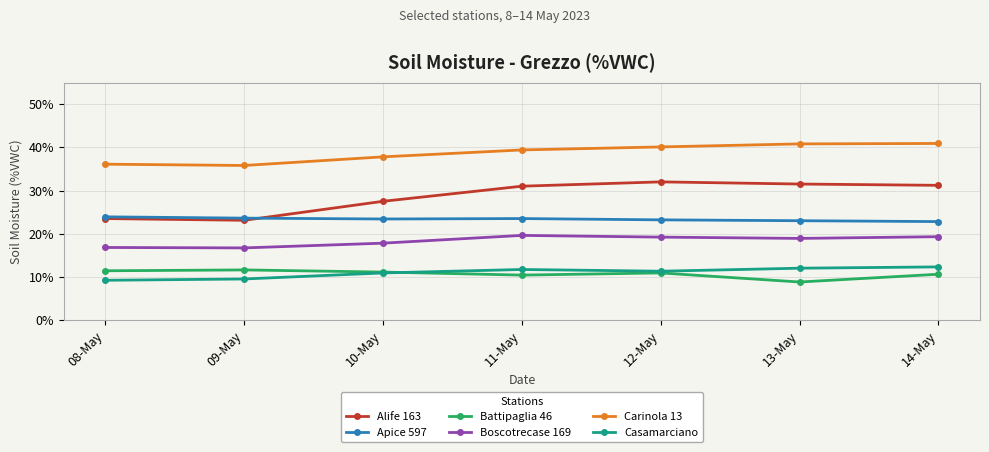

Which series has the largest range (max minus min)?

Alife 163